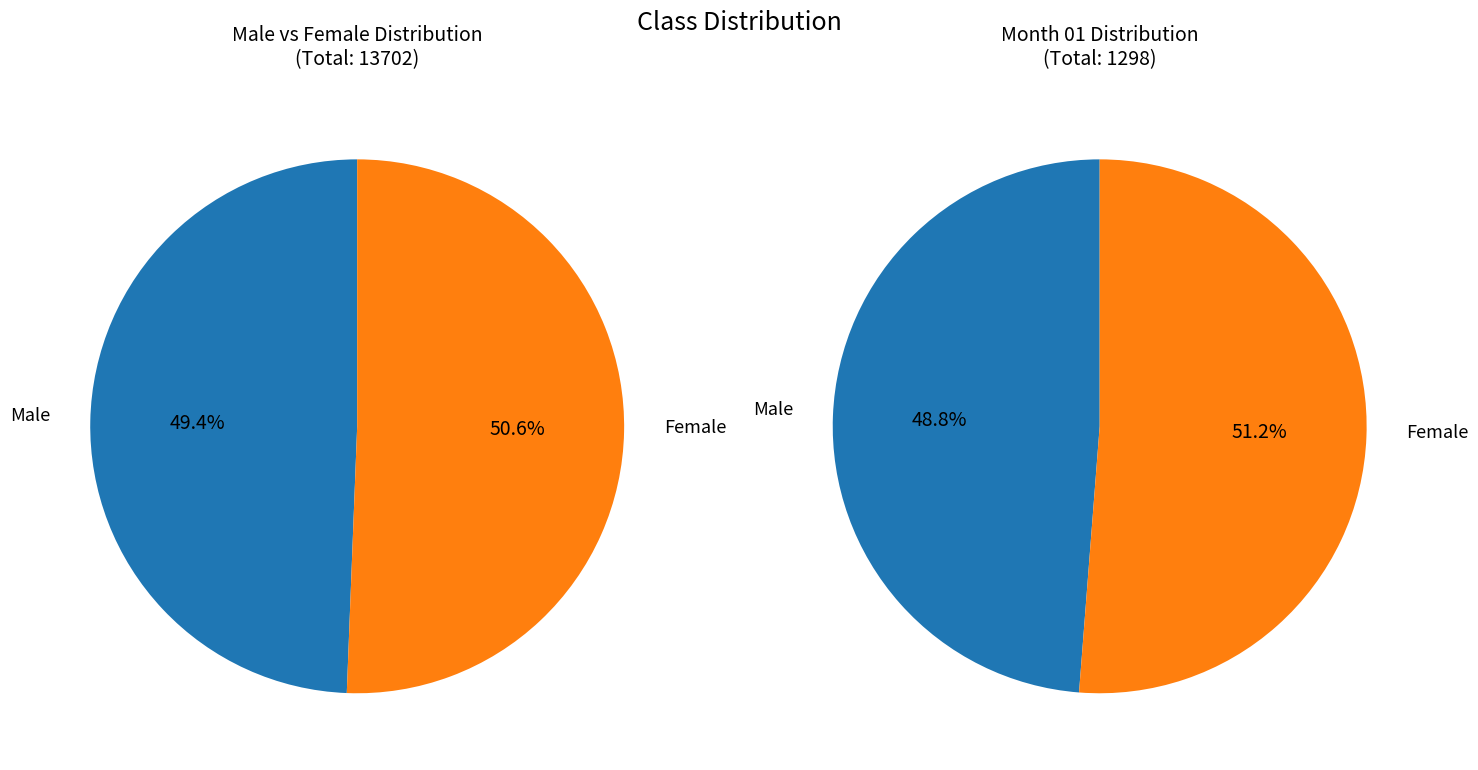

The 12 slice represents 1% of the pie. True or false?

False